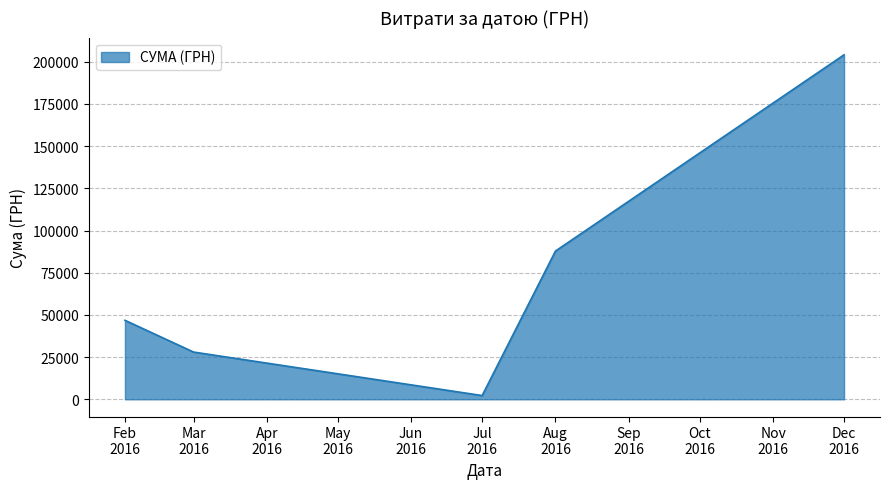

True or false: the data has more than 2 interior local peaks.

False